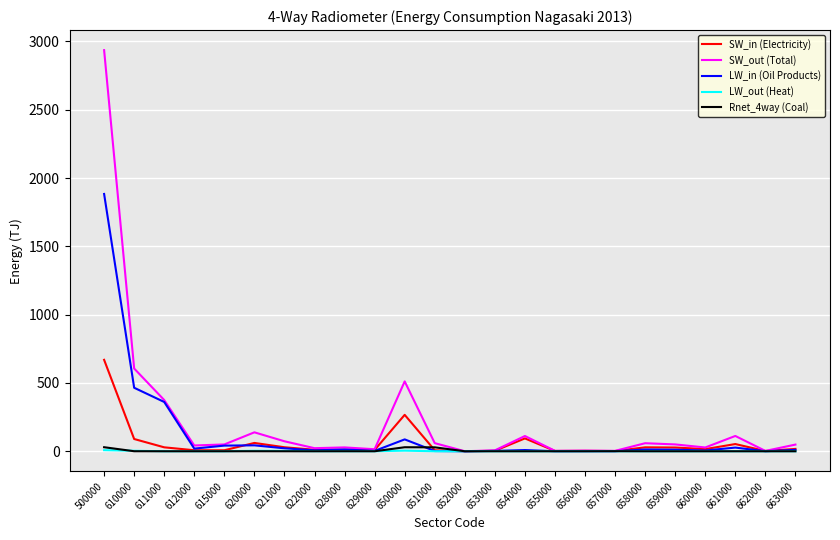

Which category has the highest value across all series?

500000